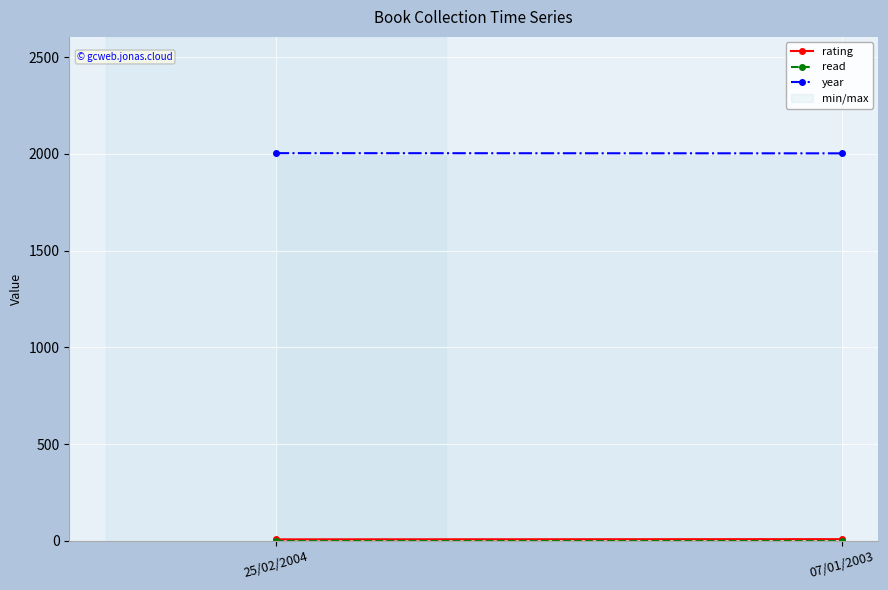

What is the sum of the year values at 07/01/2003 and 25/02/2004?

4007